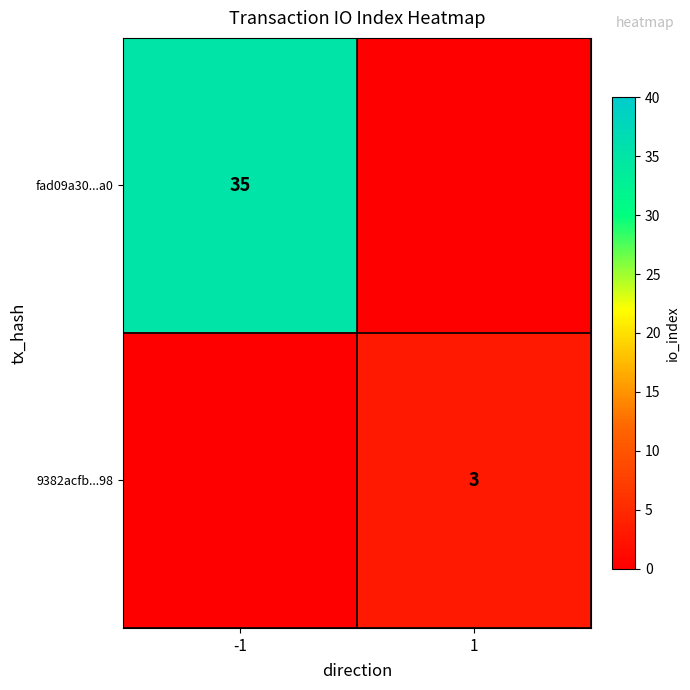

Is the value of 9382acfb...98 at 1 greater than the value of fad09a30...a0 at -1?

No